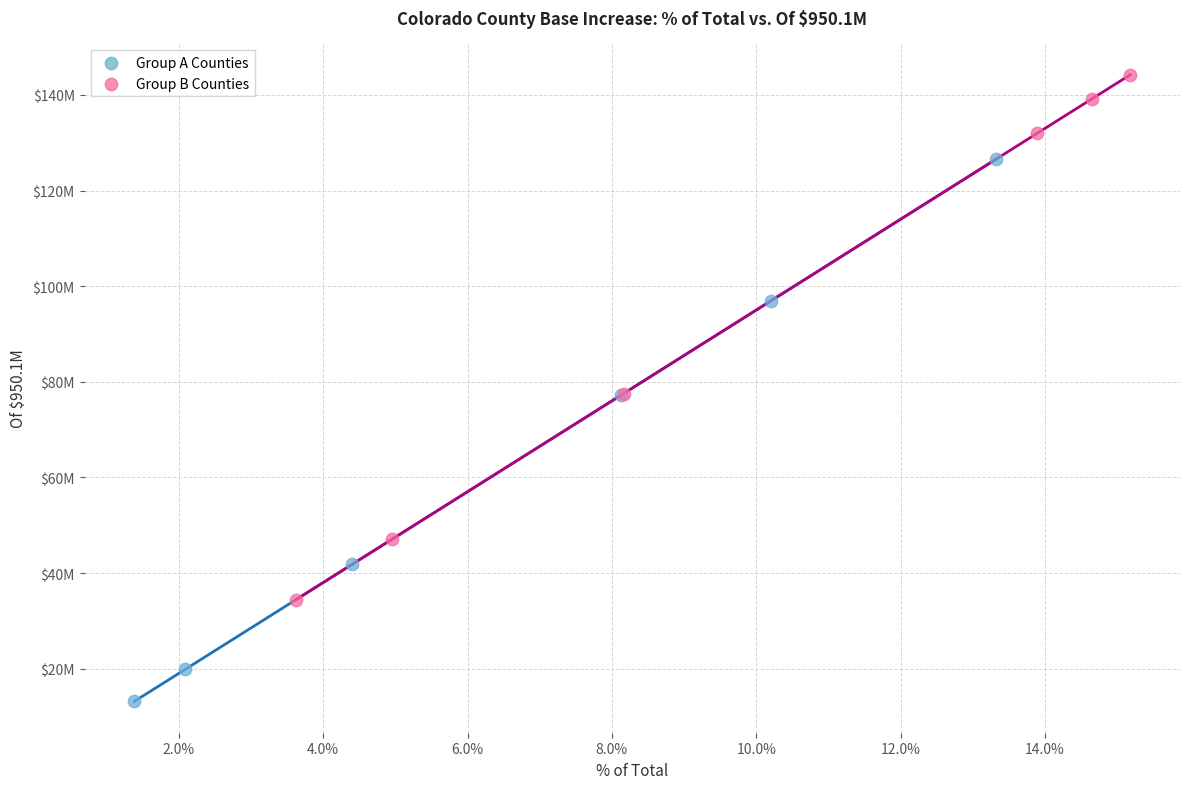

What are all the series names shown in the legend?

Group A Counties, Group B Counties